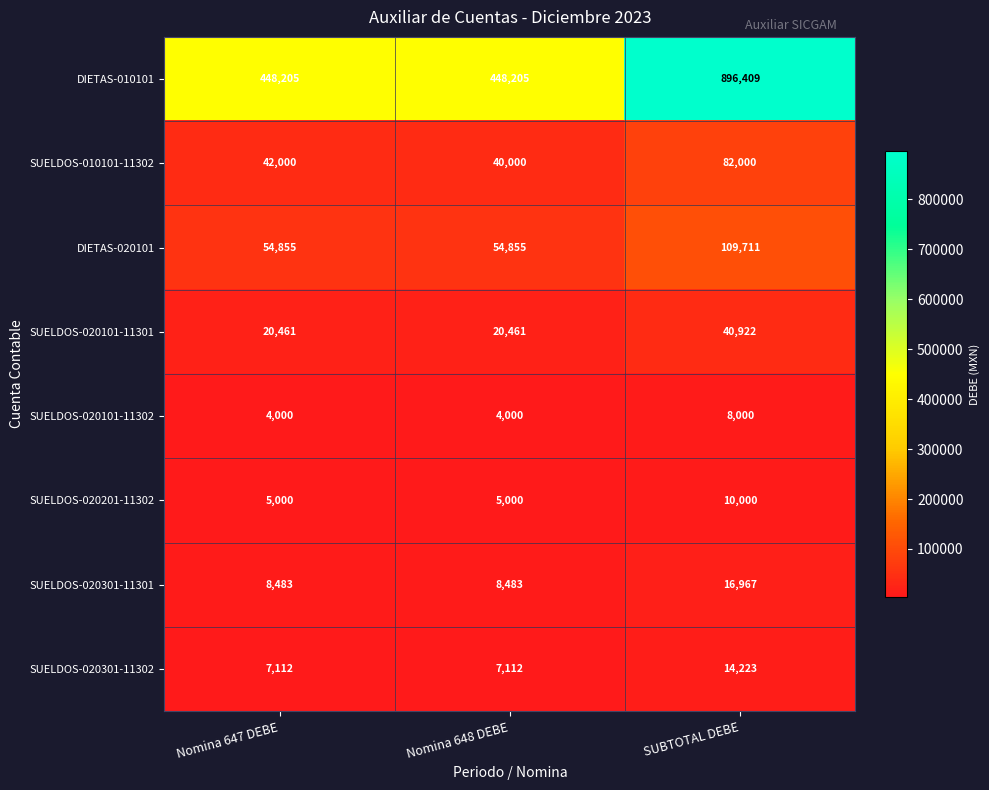

The value of SUELDOS-020301-11302 at SUBTOTAL DEBE is 3942. True or false?

False